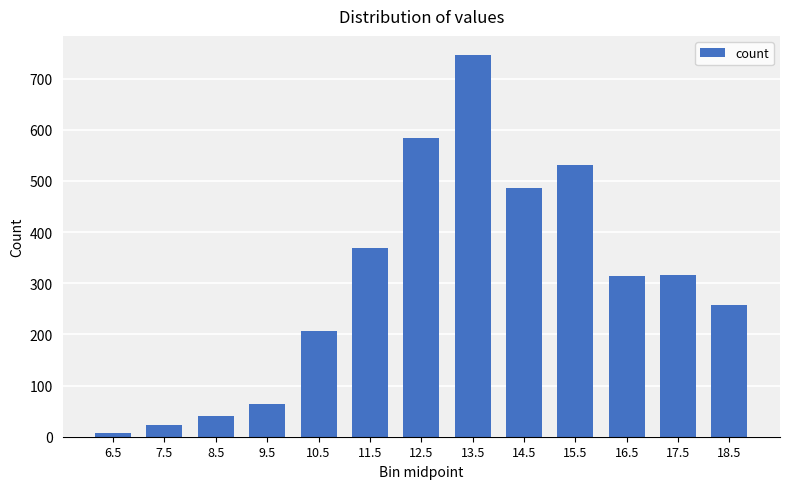

At which label is the value closest to 376?

11.5